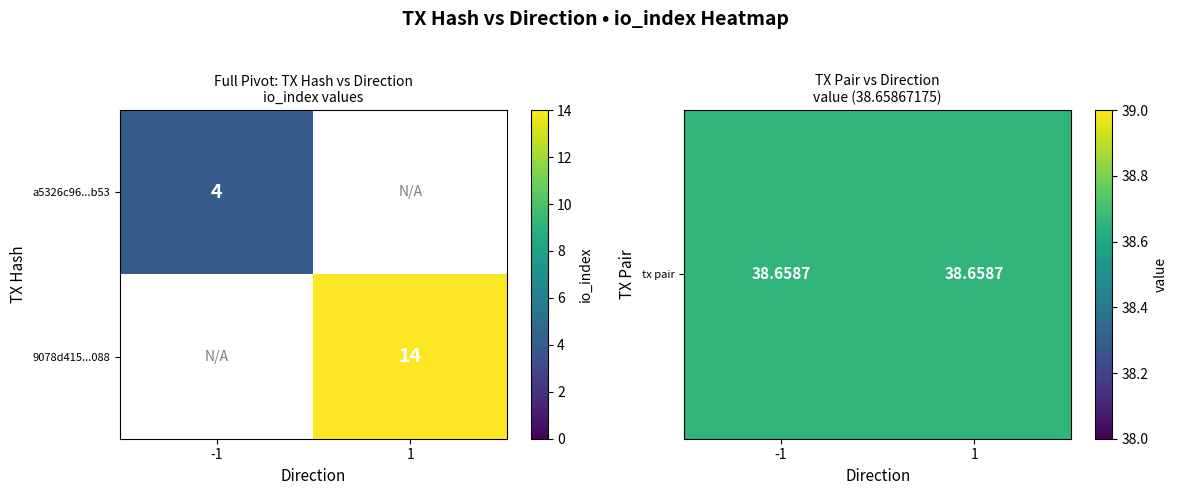

True or false: a5326c96...b53 has a value of 4 at -1.

True